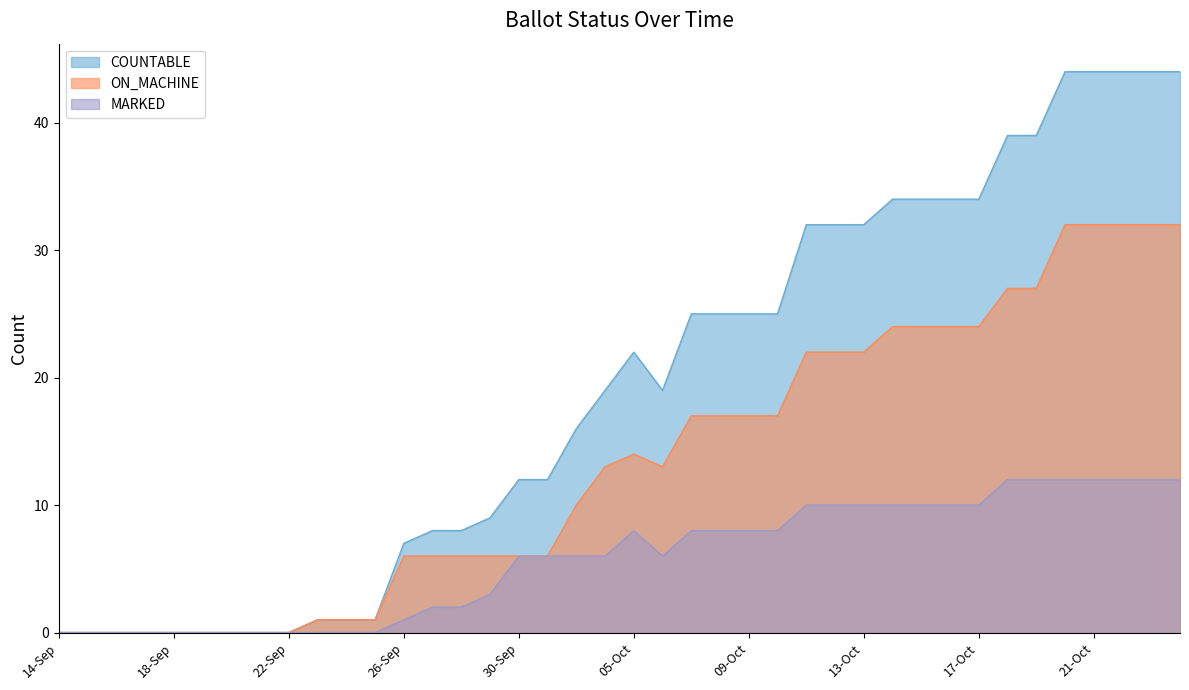

Rank the series at 17-Oct from lowest to highest value.

MARKED, ON_MACHINE, COUNTABLE